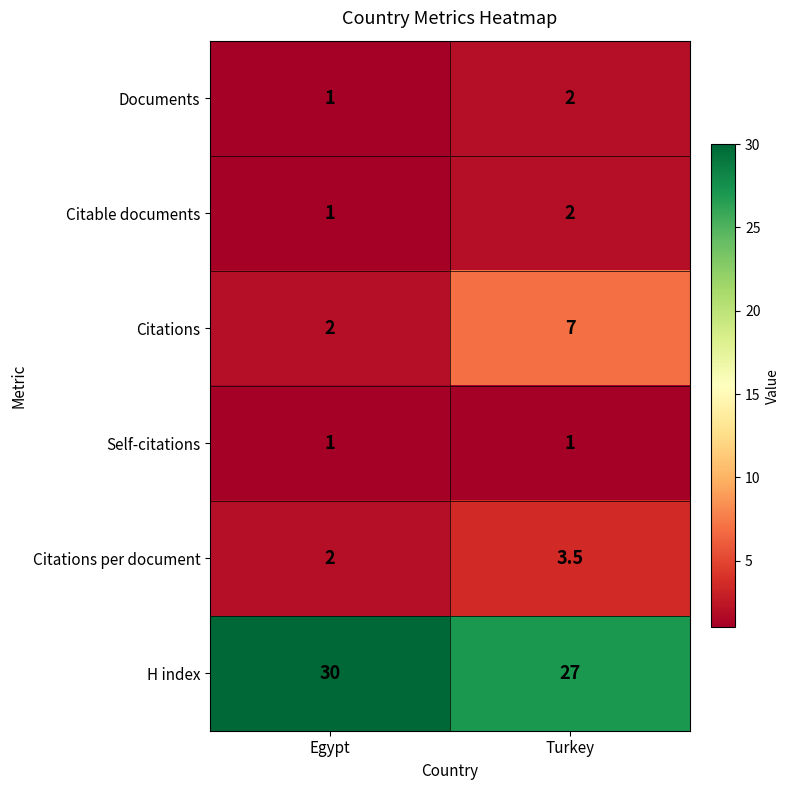

Where does the Citations per document series first go above 3?

Turkey